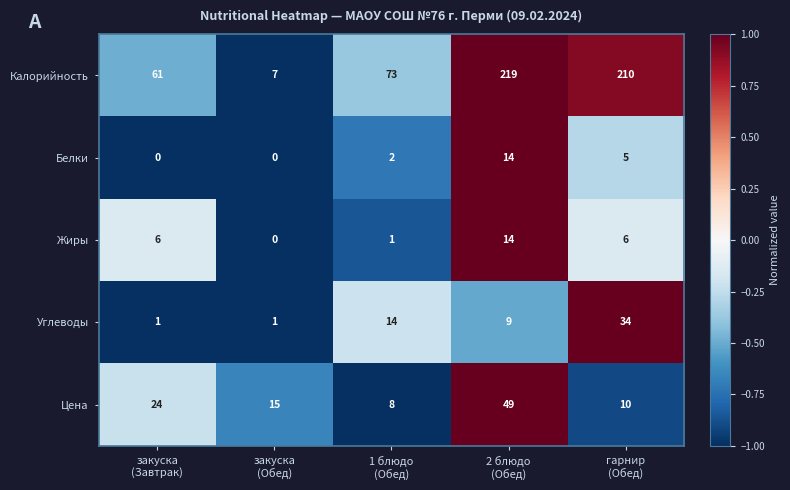

Reading left to right, transcribe all the data shown in this chart.

Калорийность: 61	7	73	219	210
Белки: 0	0	2	14	5
Жиры: 6	0	1	14	6
Углеводы: 1	1	14	9	34
Цена: 24	15	8	49	10